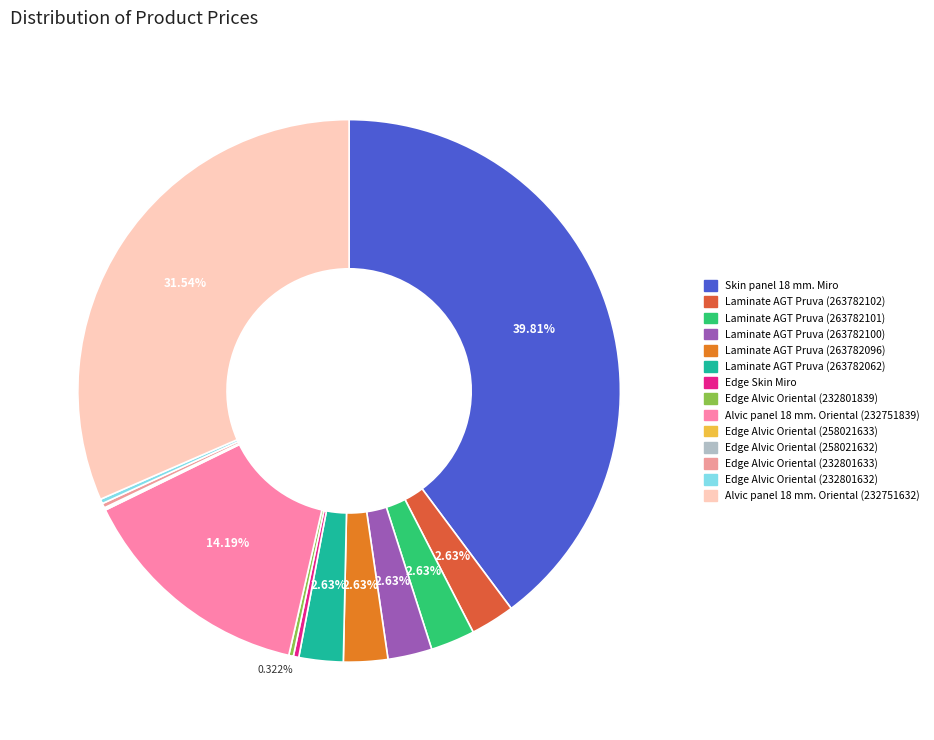

How many slices are in this pie chart?

14